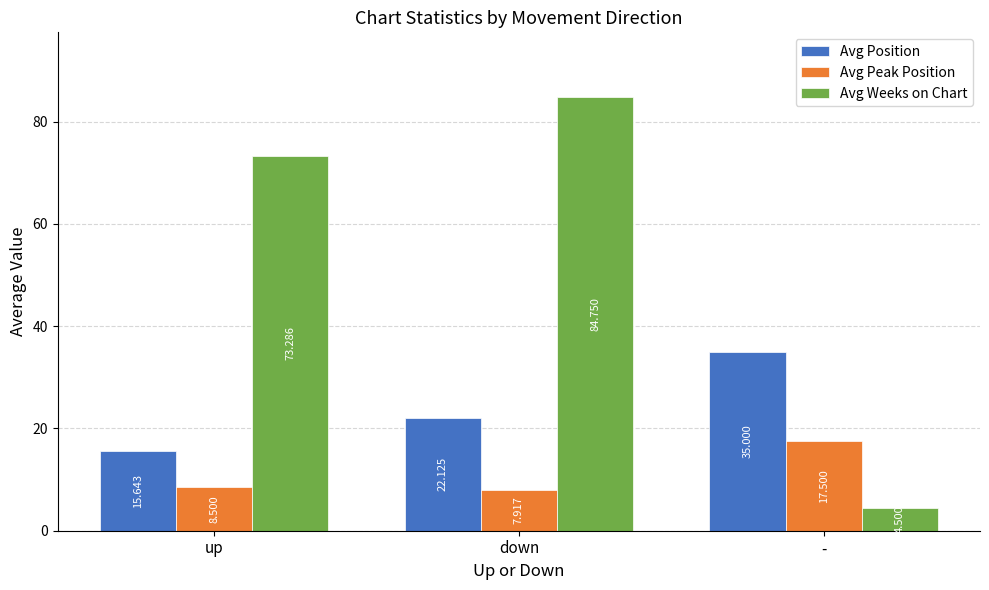

Which series has the largest total across all categories?

Avg Weeks on Chart